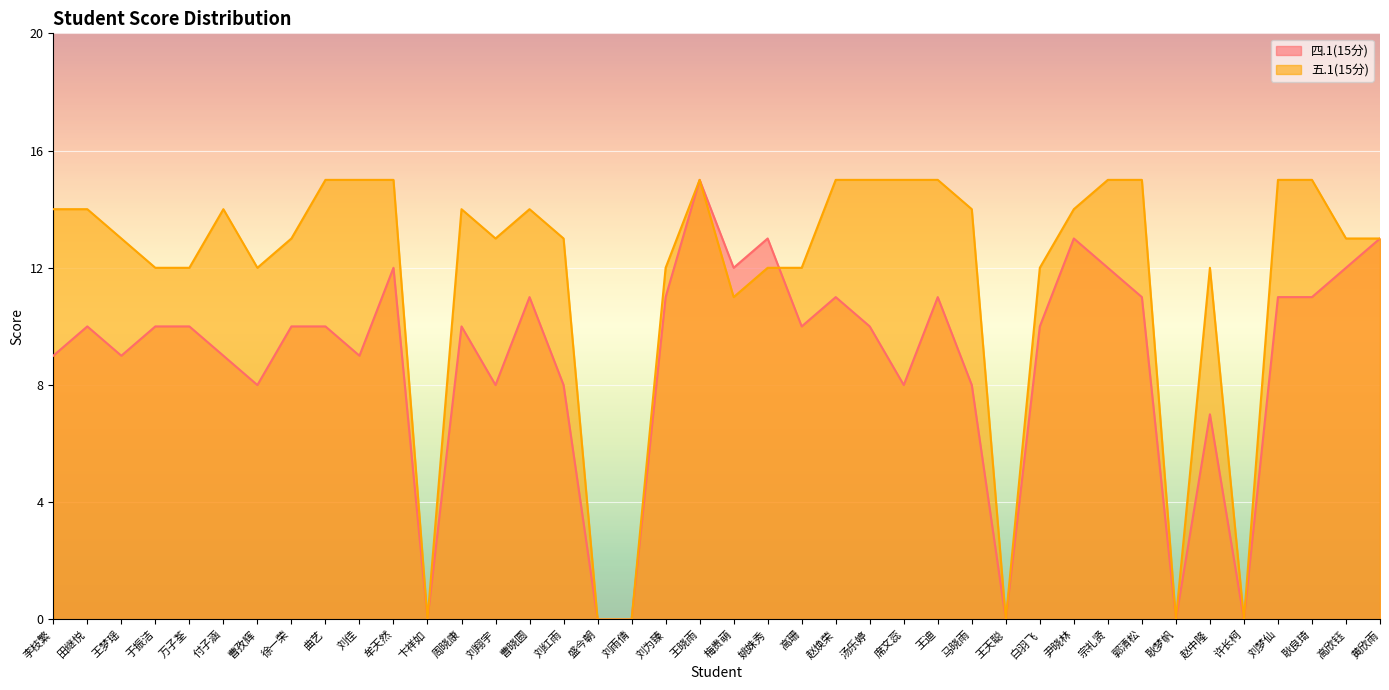

After their last crossing, which series has the higher values: 五.1(15分) or 四.1(15分)?

五.1(15分)